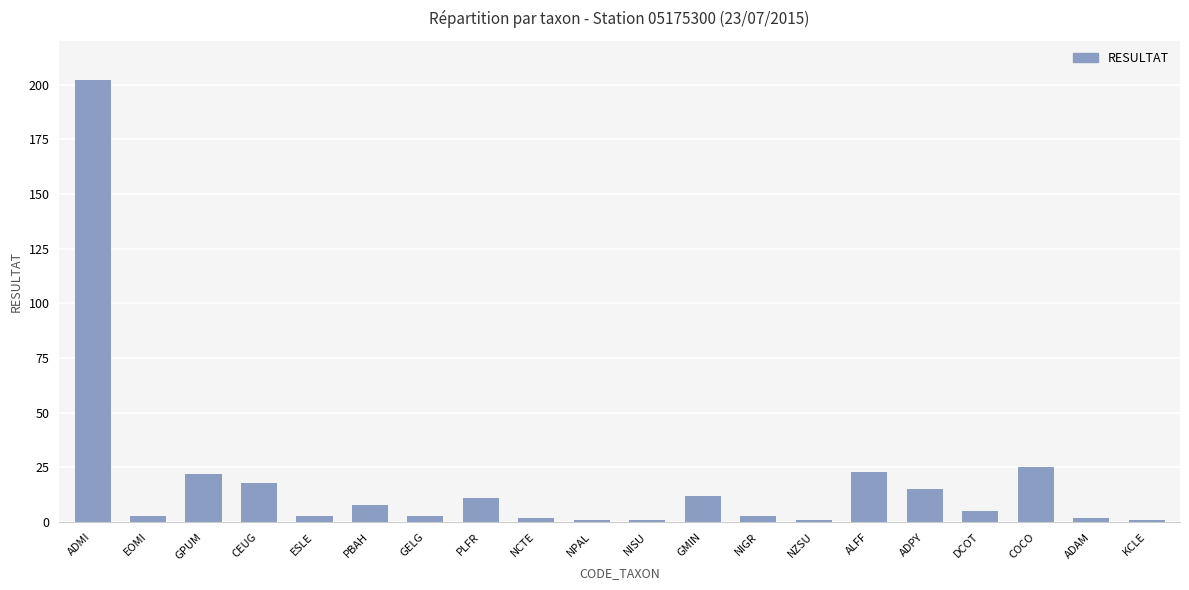

What is the minimum value shown in the chart?

1